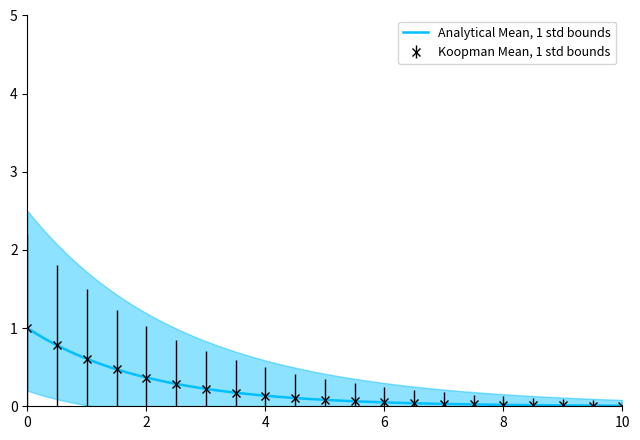

What is the highest value of the Analytical Mean, 1 std bounds series?

1.0